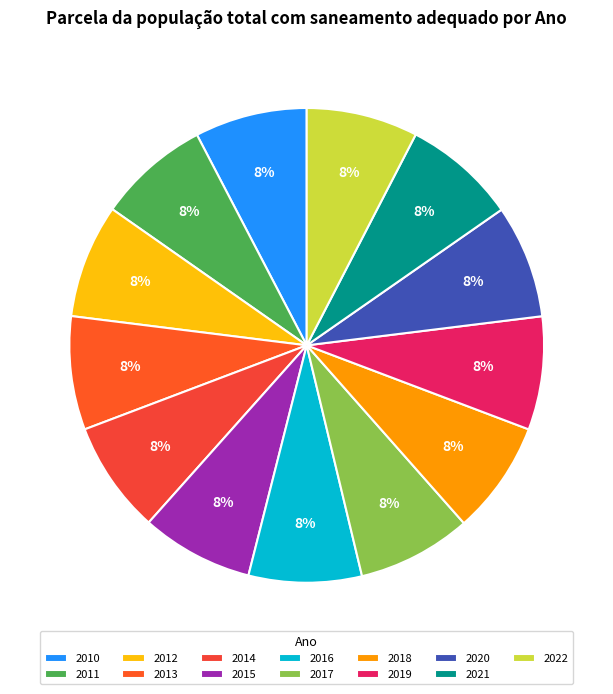

To the nearest percent, what portion does 2011 represent?

8%